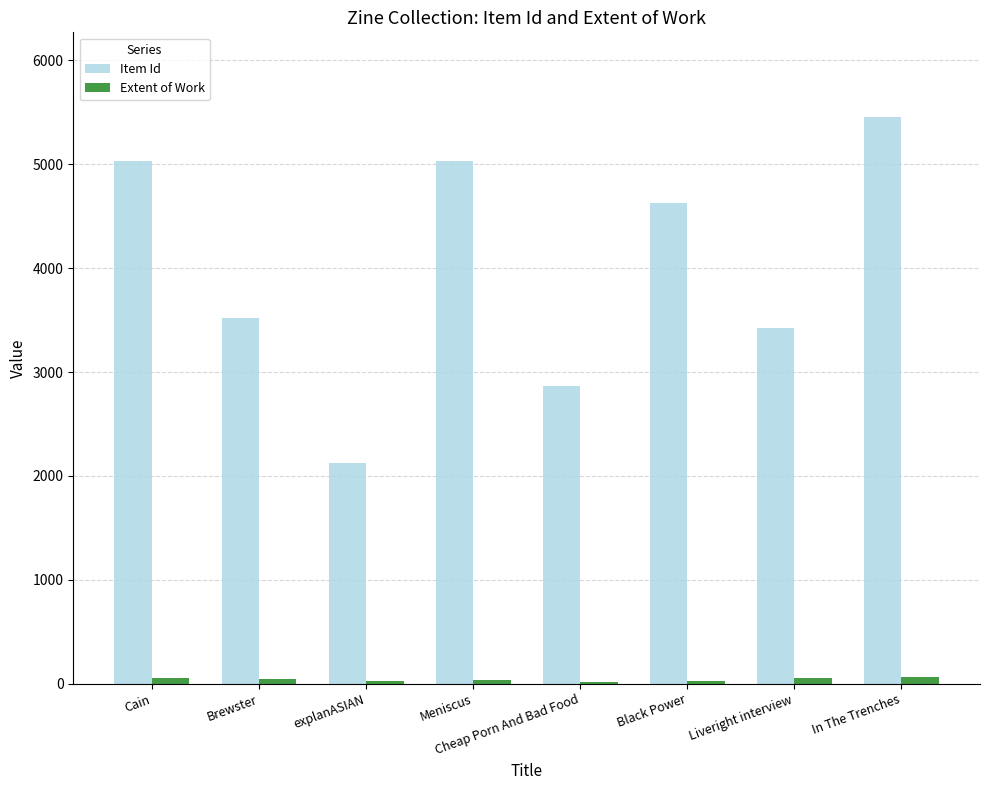

Is the value of Extent of Work at Meniscus greater than the value of Item Id at Liveright interview?

No